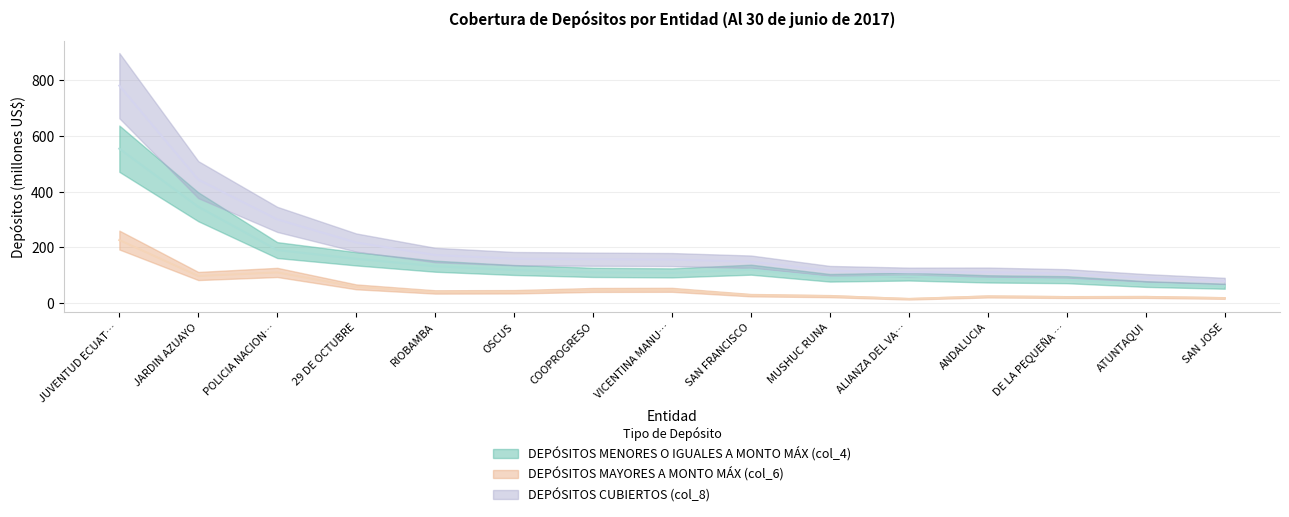

What is the spread (max minus min) of values at JUVENTUD ECUAT…?

553.6